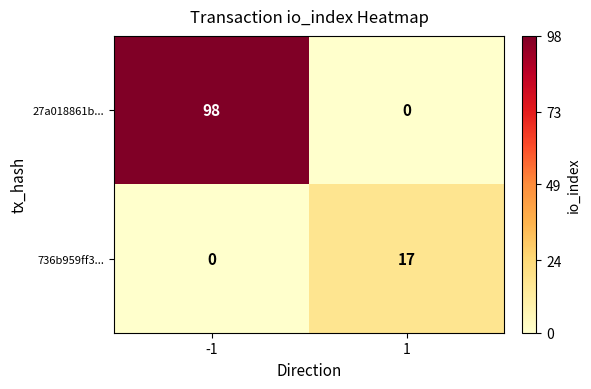

Reading left to right, extract all data points from this chart.

27a018861b...: -1=98	1=0
736b959ff3...: -1=0	1=17